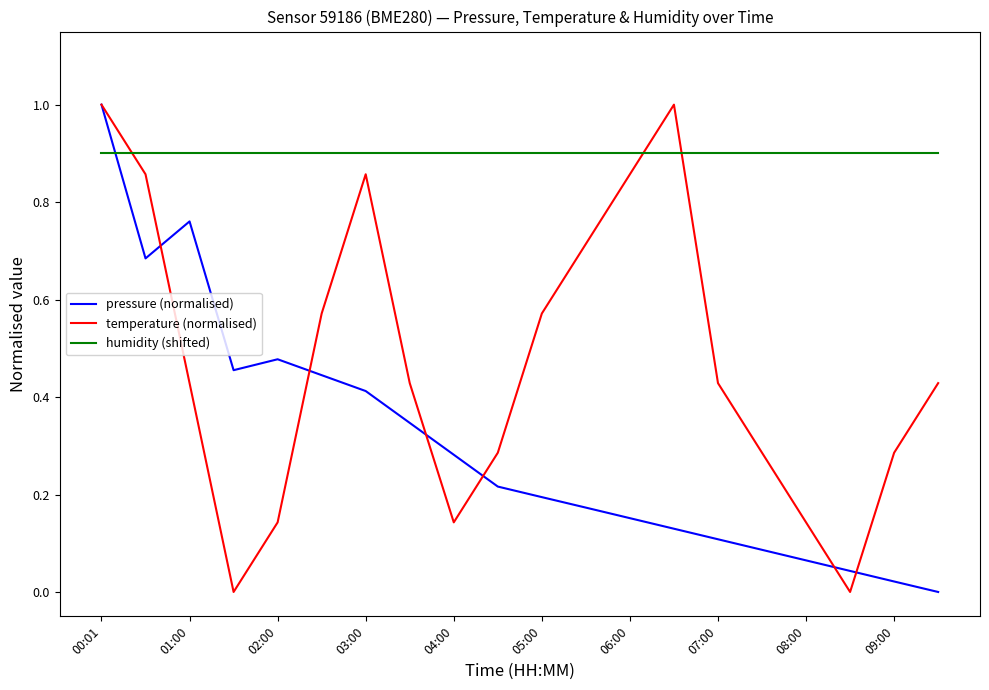

True or false: humidity (shifted) and temperature (normalised) intersect in this chart.

True